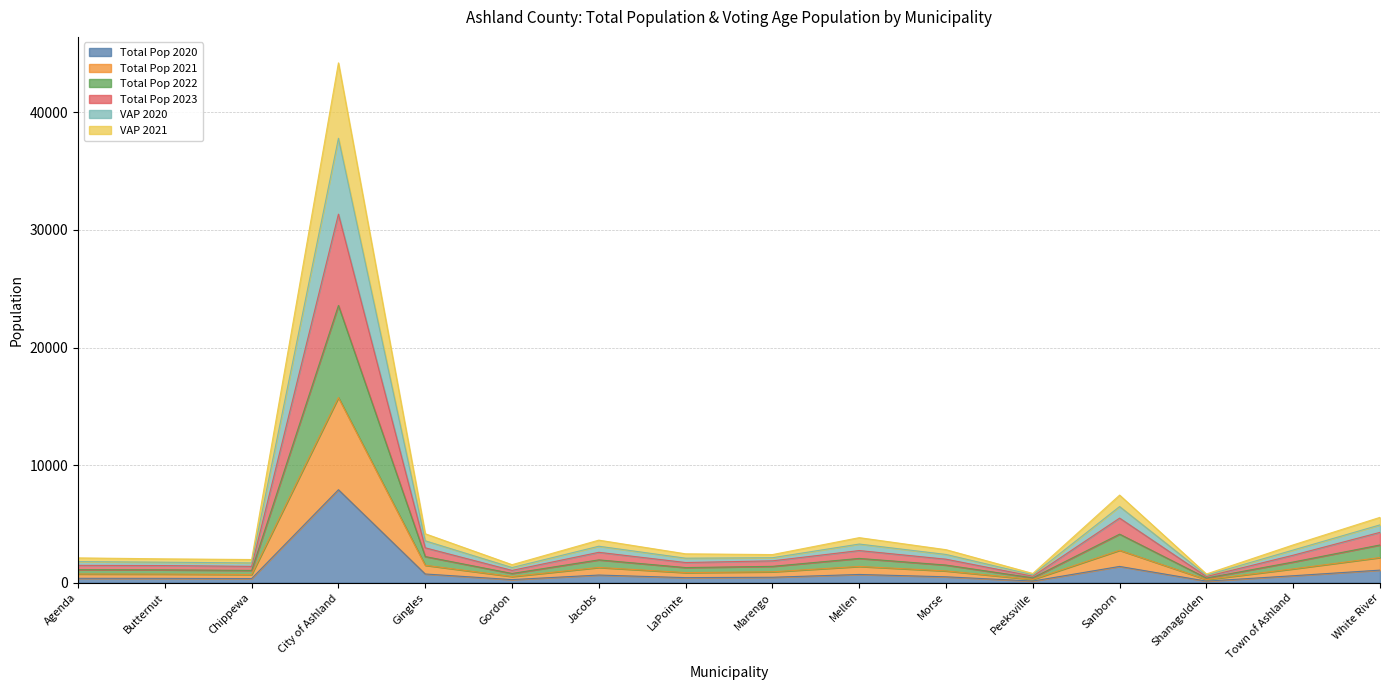

What is the lowest value of the Total Pop 2023 series?

261.0